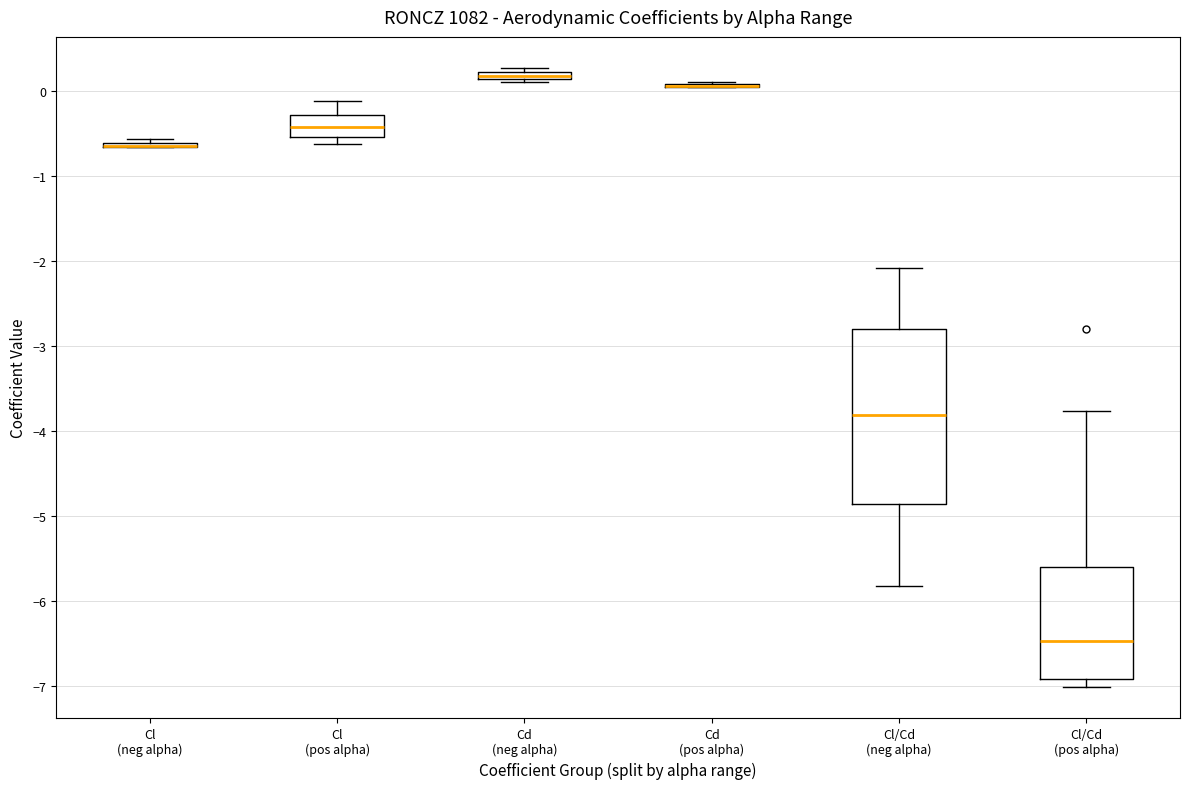

Where is the lower edge of the box for Cd (neg alpha) on the y-axis? The values are not printed on the chart, so give them approximately, as read against the axis.

0.1